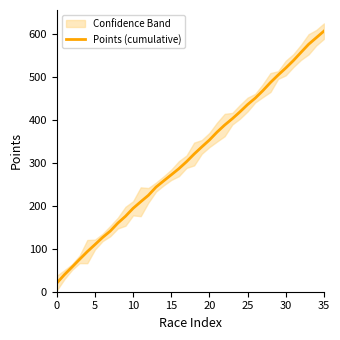

What is the difference between the second highest and second lowest values?

550.9